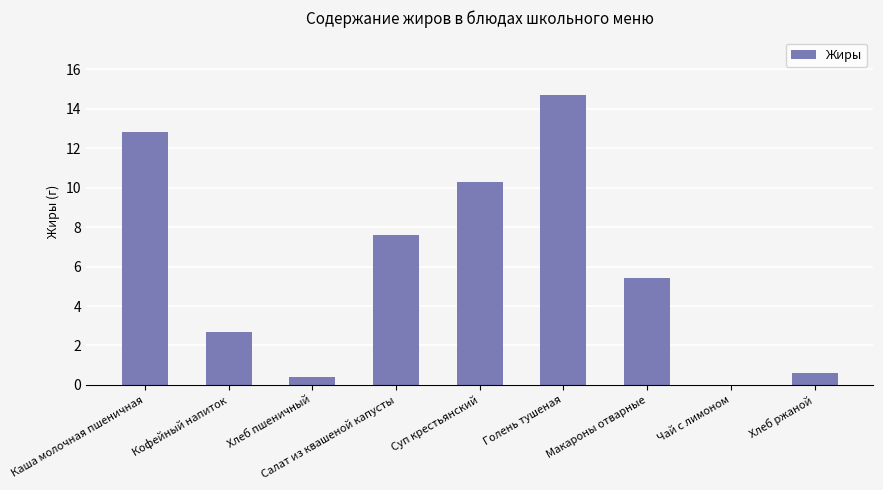

What is the change in value from Кофейный напиток to Хлеб ржаной?

-2.1